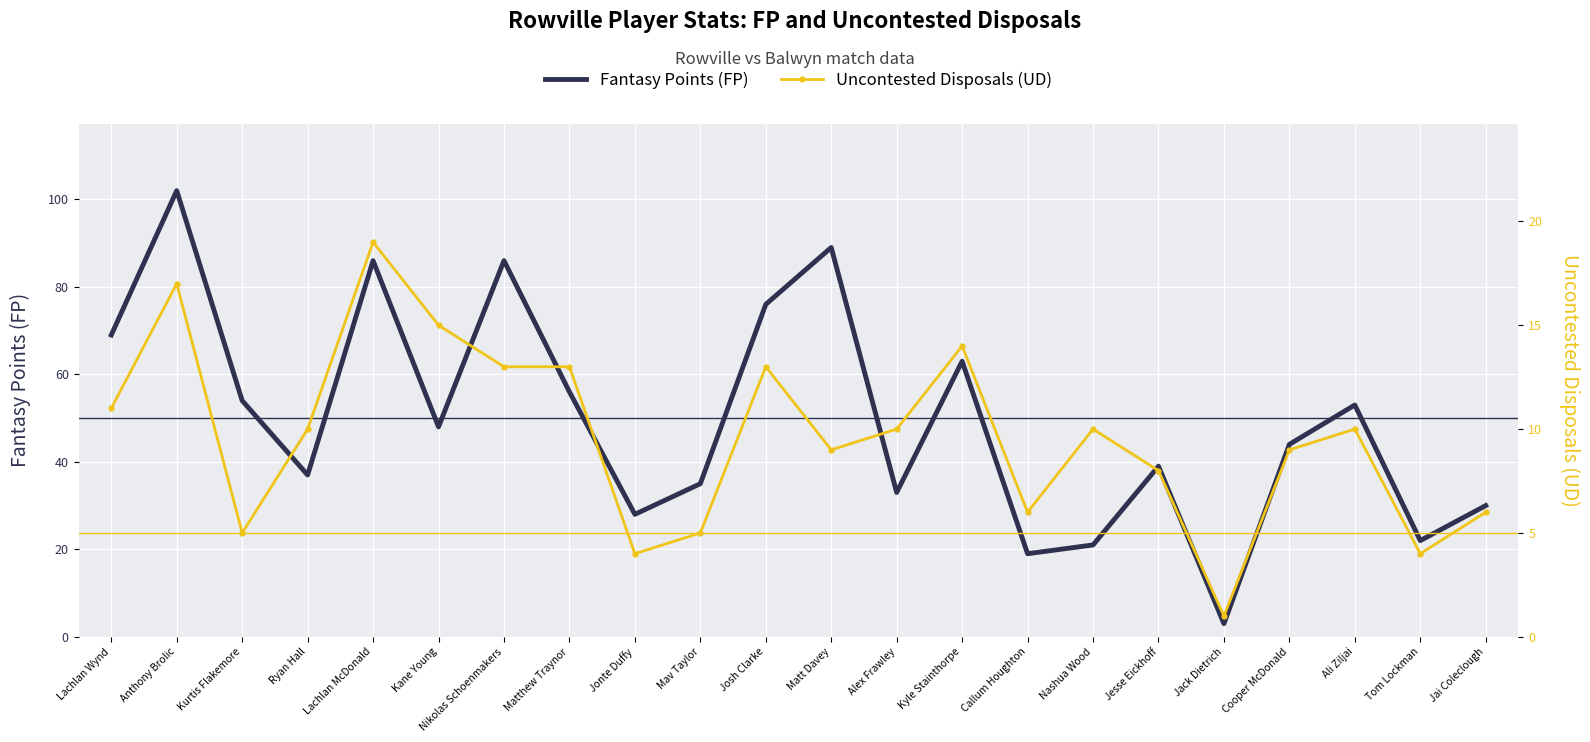

Between Jesse Eickhoff and Lachlan McDonald, which is larger?

Lachlan McDonald